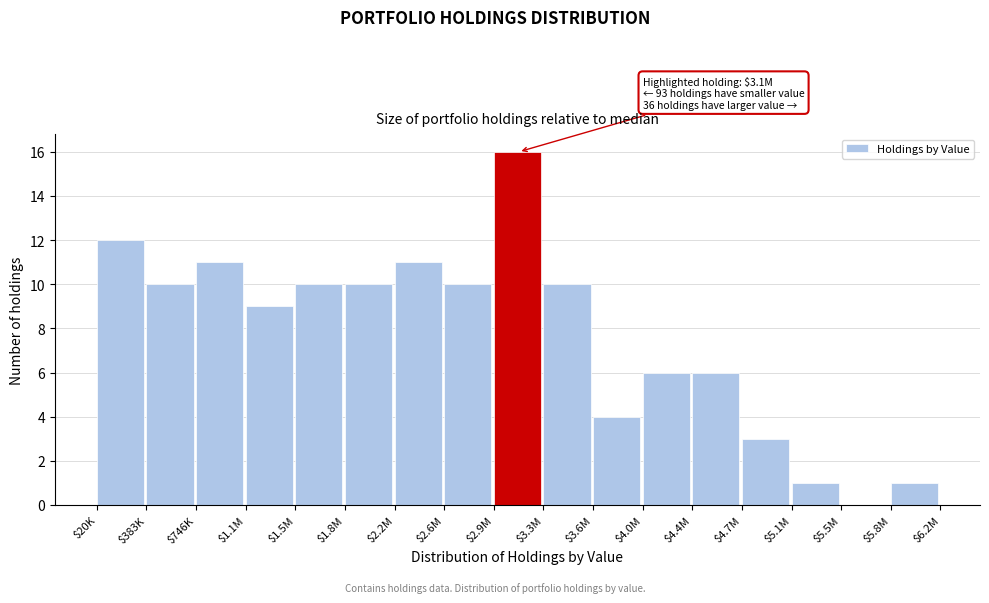

Which label corresponds to the largest value in the chart?

$2.9M